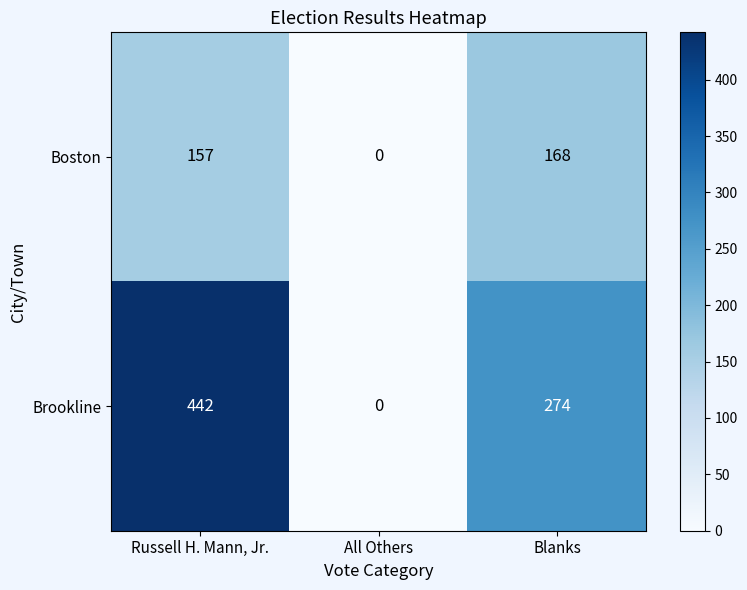

What is the total value across all series at Blanks?

442